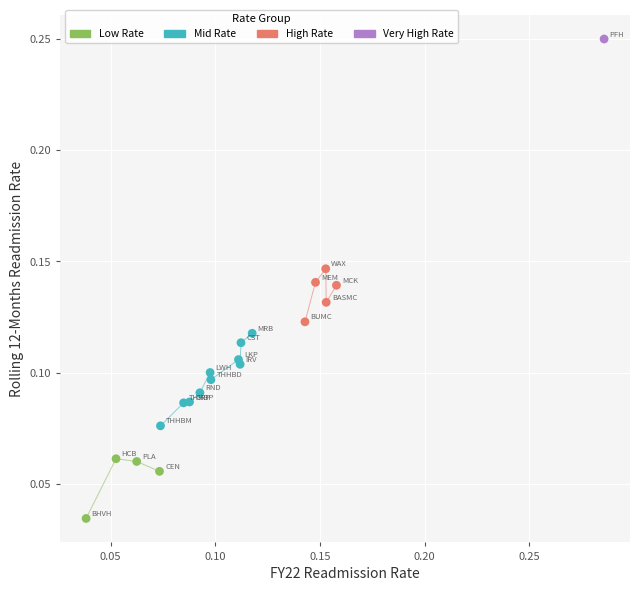

Which series reaches the minimum Y coordinate?

Low Rate